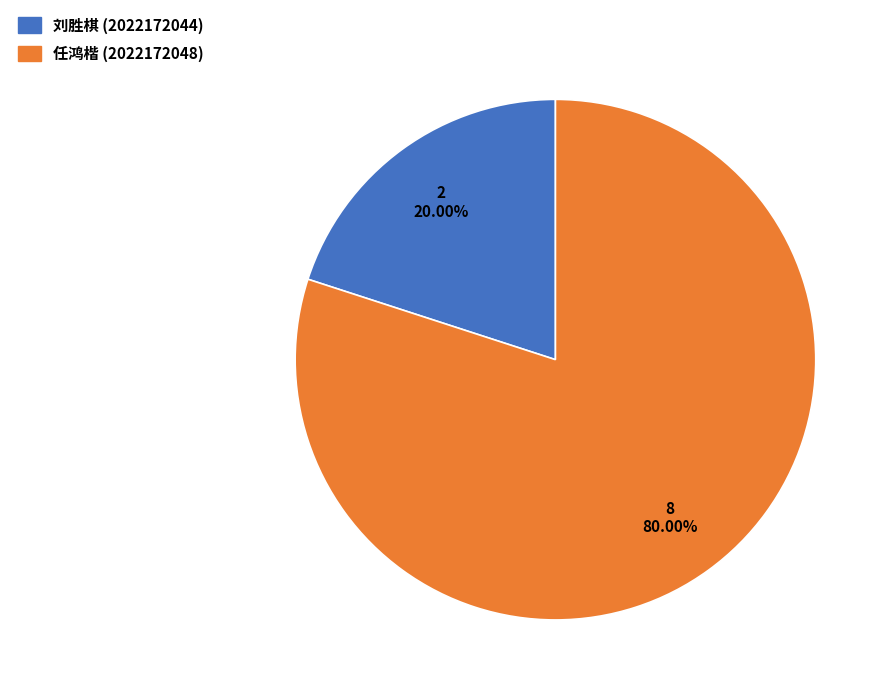

Does any single category account for the majority?

Yes